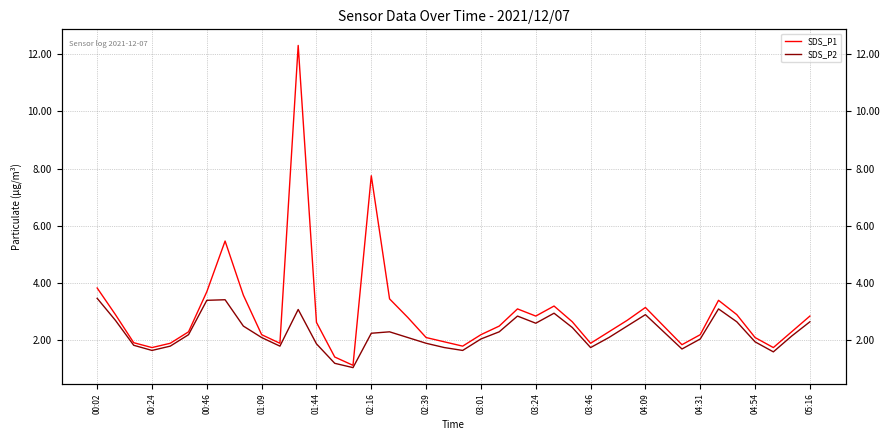

Which series has the largest total across all categories?

SDS_P1